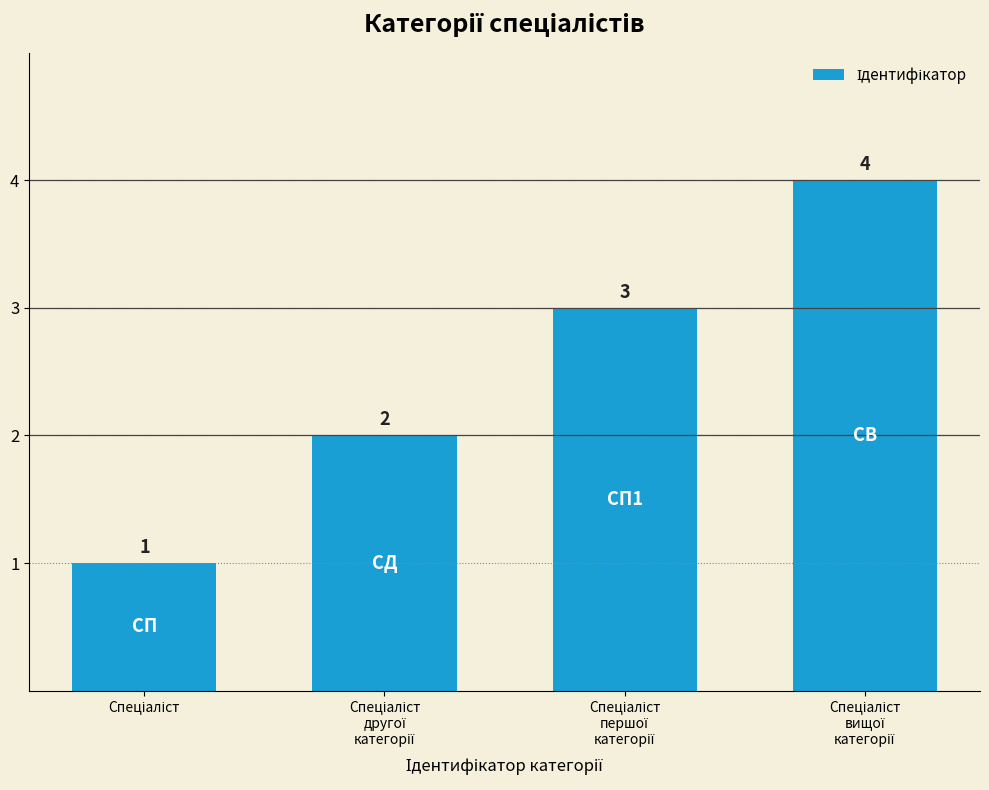

What is the smallest value displayed?

1